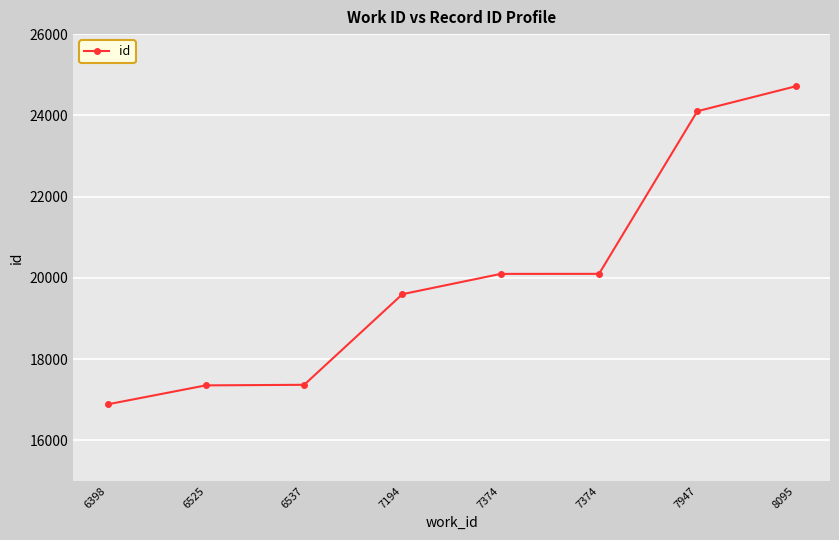

Is this an area chart (filled region under the line)?

No